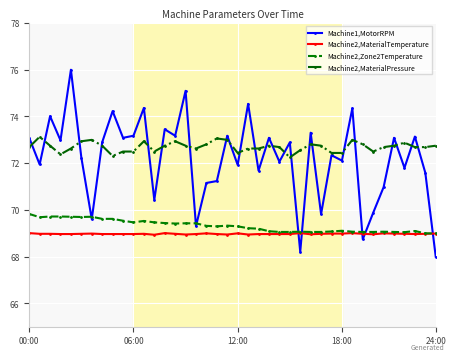

Which series has the widest spread of values?

Machine1,MotorRPM